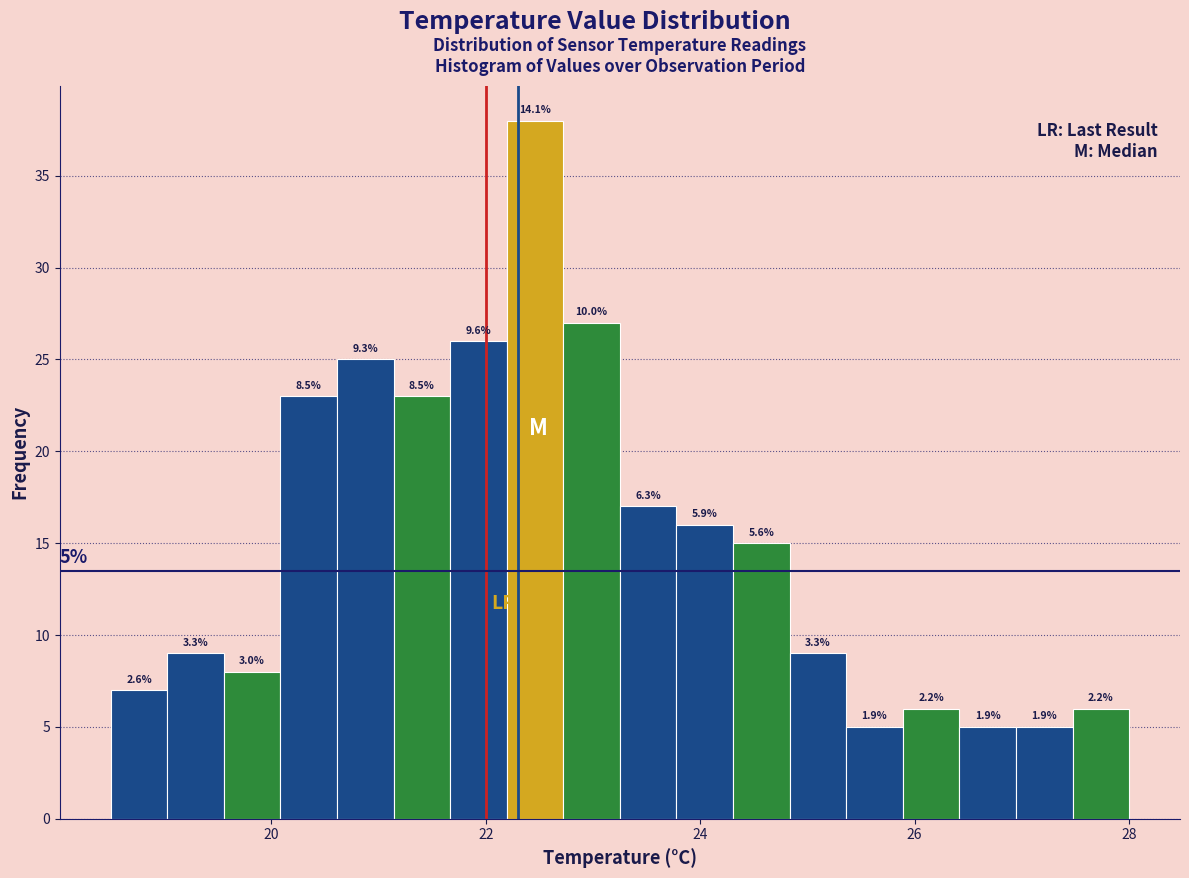

Around what value on the x-axis is the tallest bar? Give the approximate position of its centre, as read against the axis.

22.4